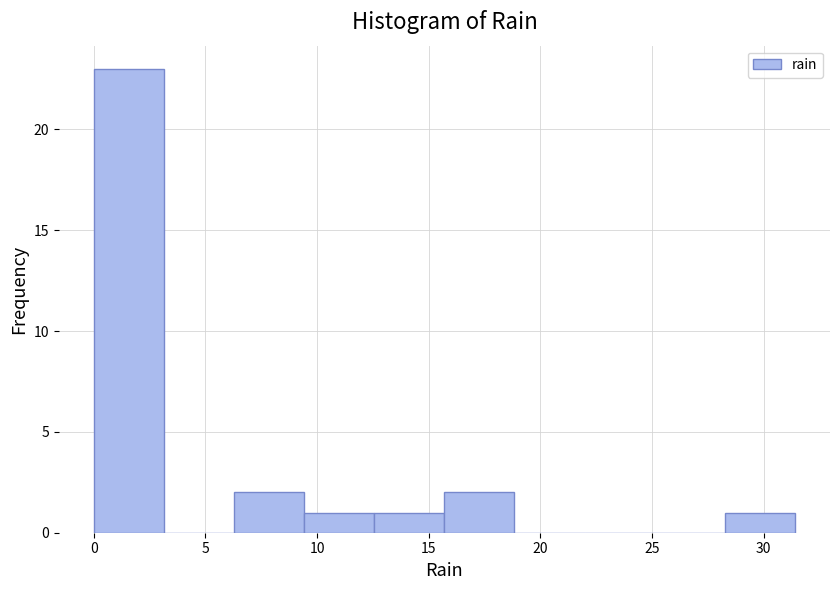

Which range on the x-axis has the tallest bar?

0.0 to 3.0